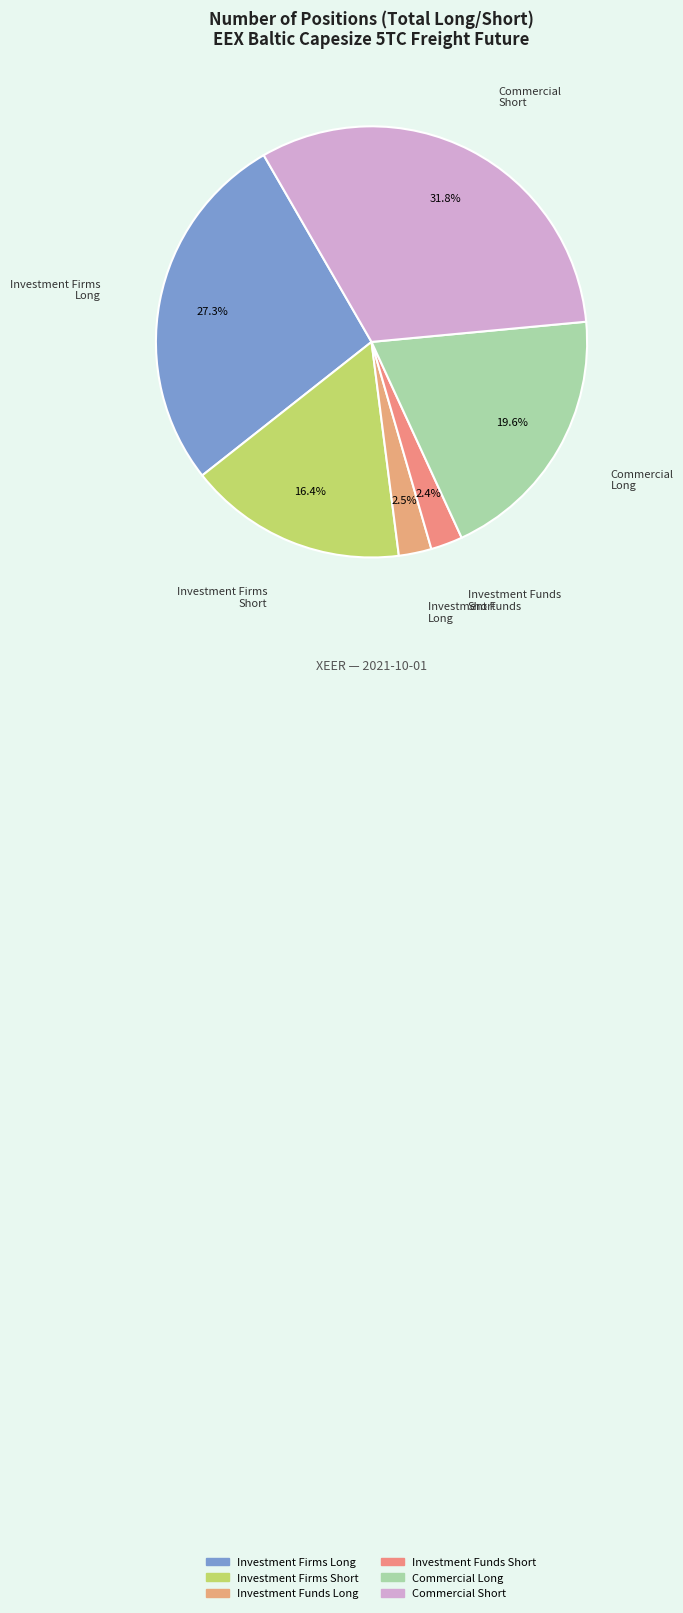

Does any single category account for the majority?

No